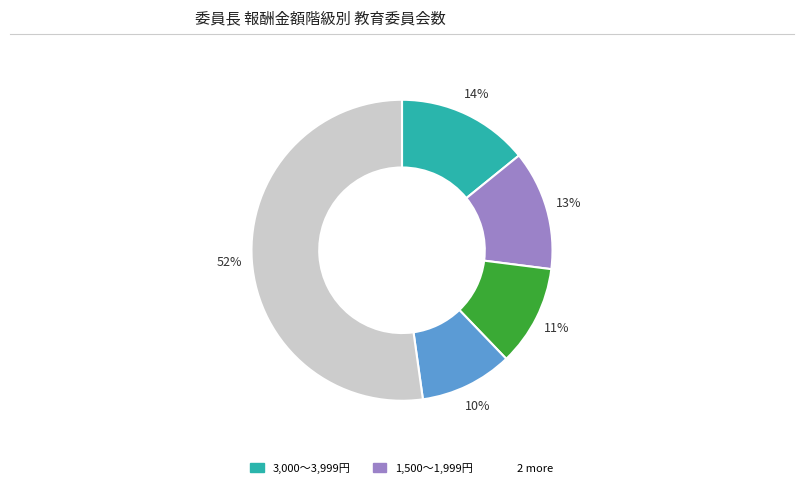

Is there a majority slice in this chart?

Yes